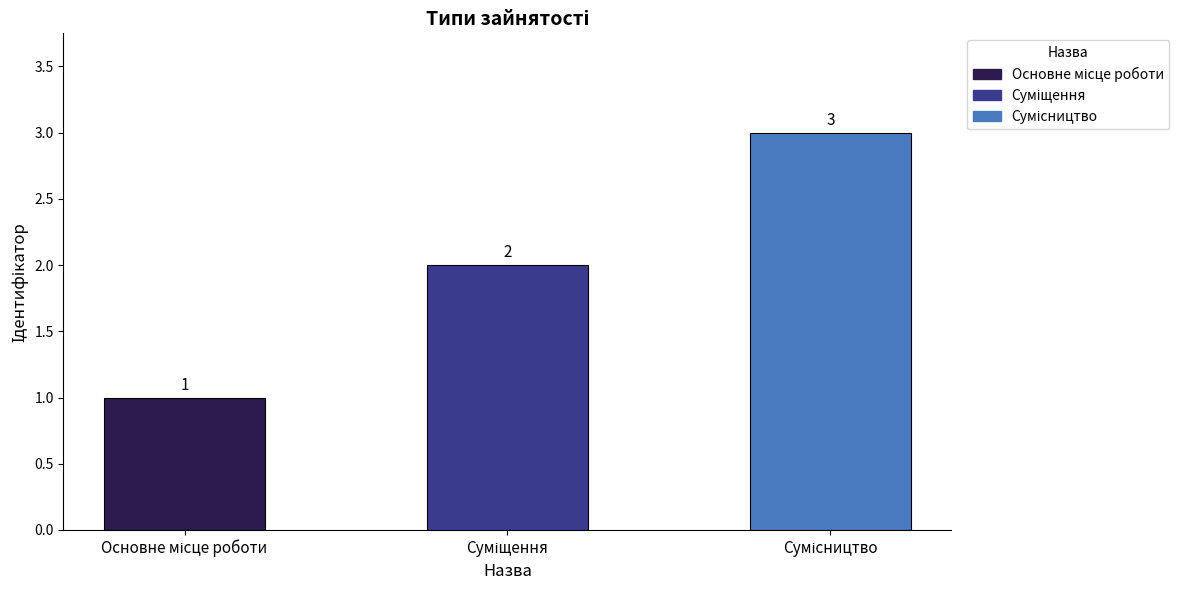

What is the sum of all values?

6